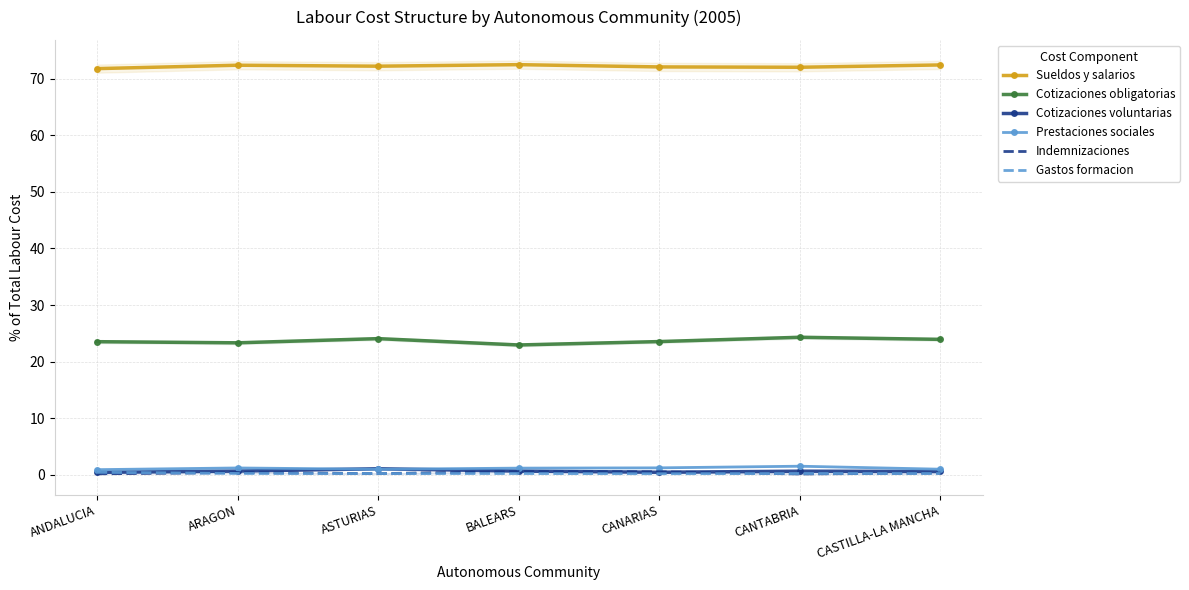

Between which two adjacent categories do Gastos formacion and Indemnizaciones first intersect?

ANDALUCIA and ARAGON